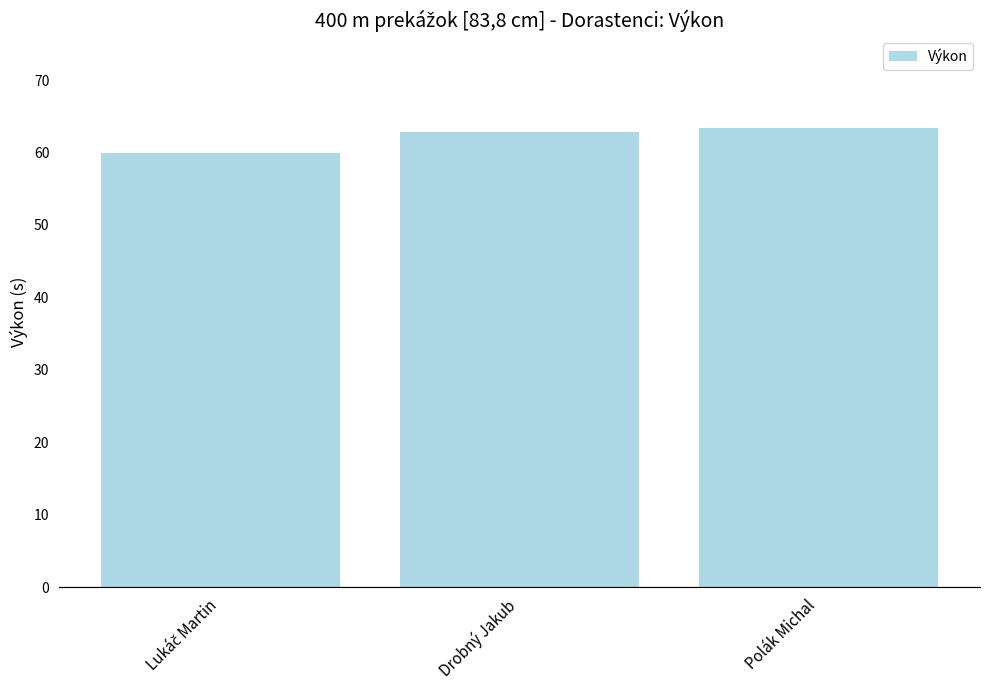

Are the bars horizontal?

No